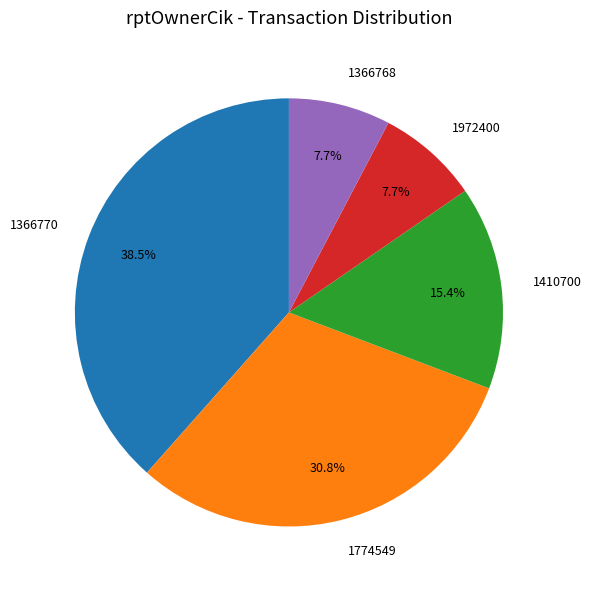

Combined, what portion of the pie is 1366768 and 1774549?

38.5%